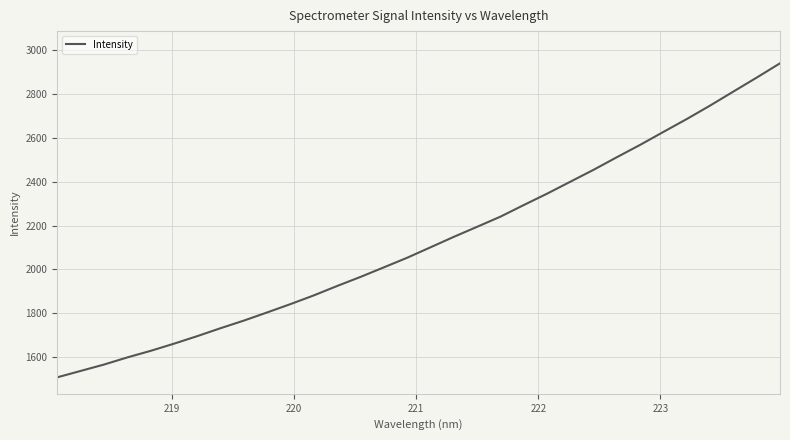

What is the maximum value shown in the chart?

2941.4